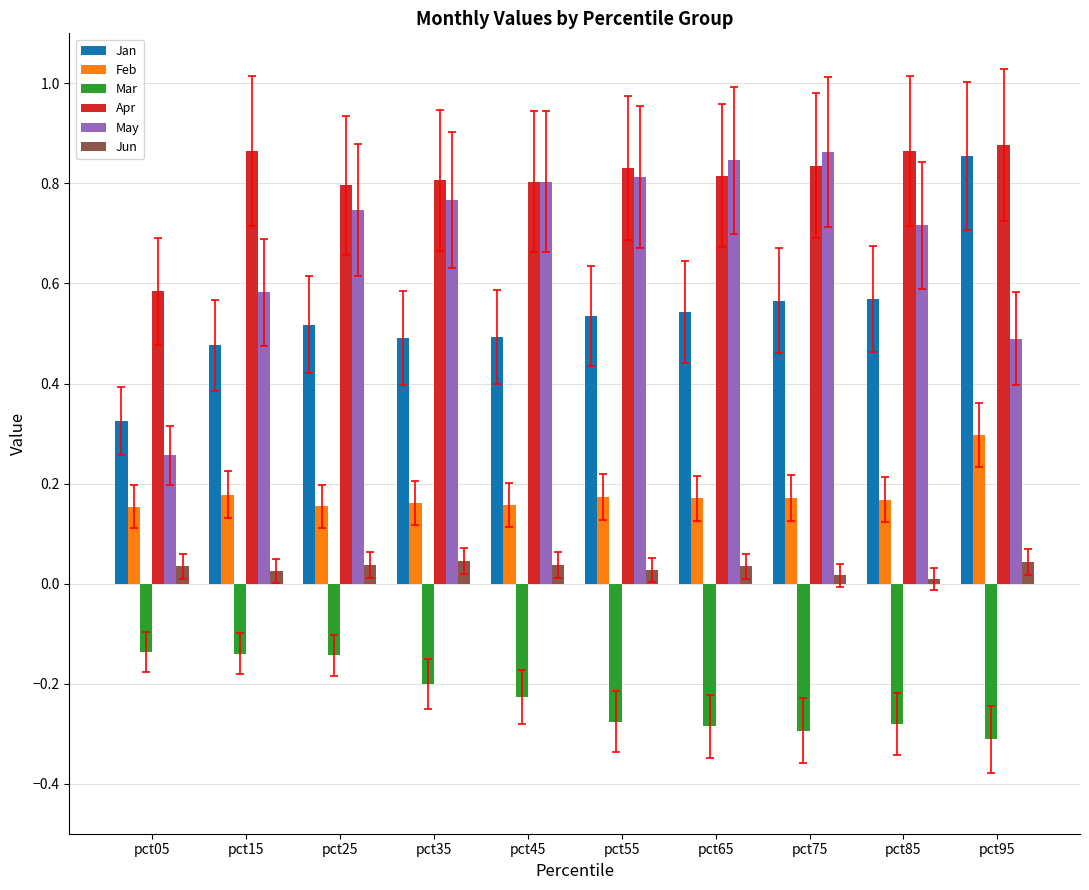

What is the sum of all Apr values?

8.1